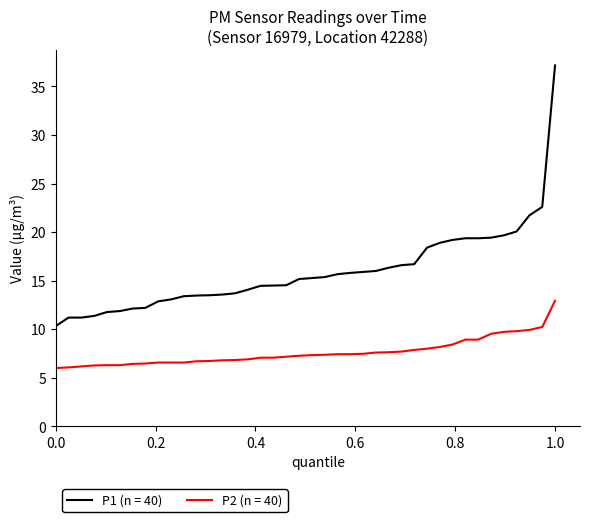

Rank the series by their average value, from highest to lowest.

P1 (n = 40), P2 (n = 40)